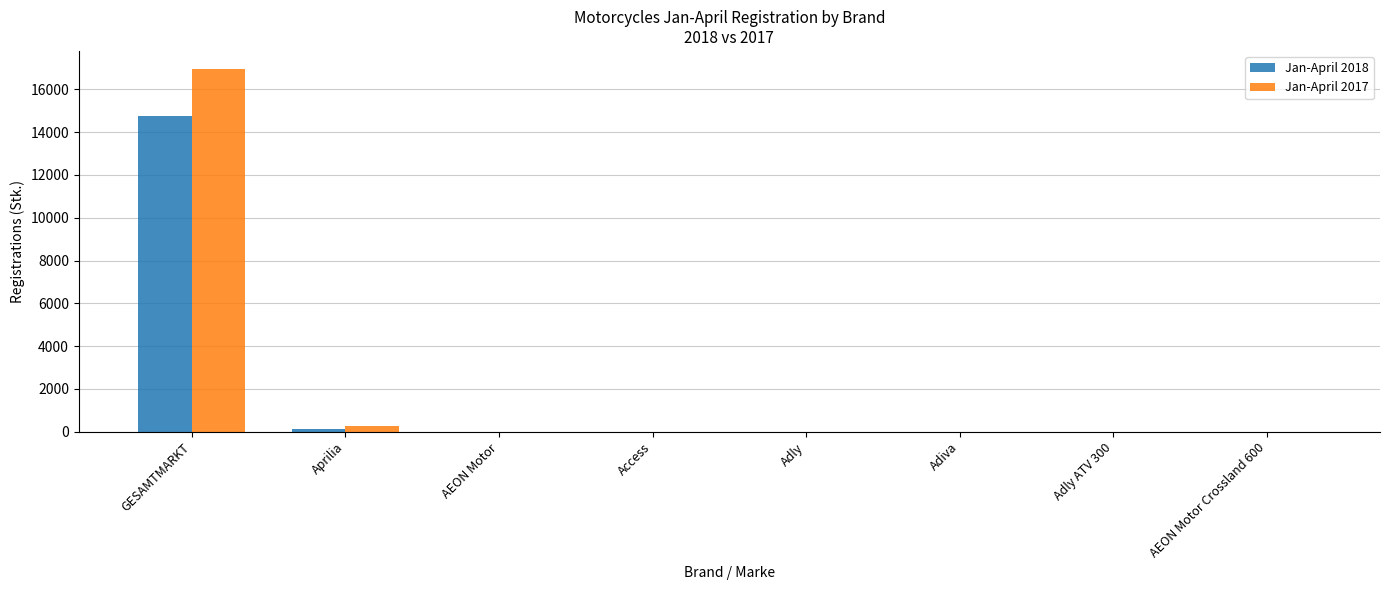

At which category is the sum across all series the highest?

GESAMTMARKT